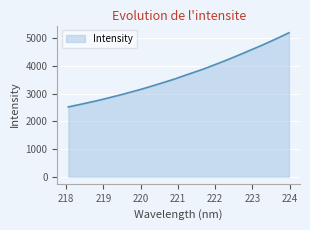

What is the sum of all values?

117656.6